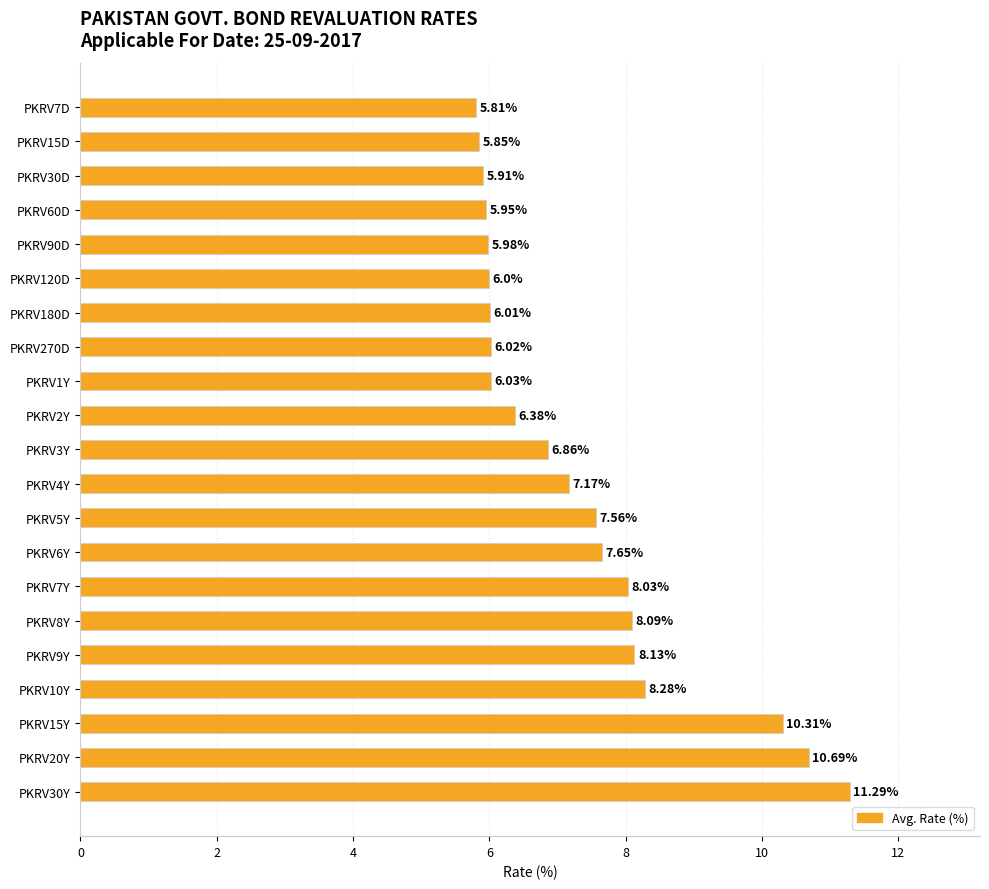

What is the ratio of the value at PKRV30Y to the value at PKRV3Y?

1.6